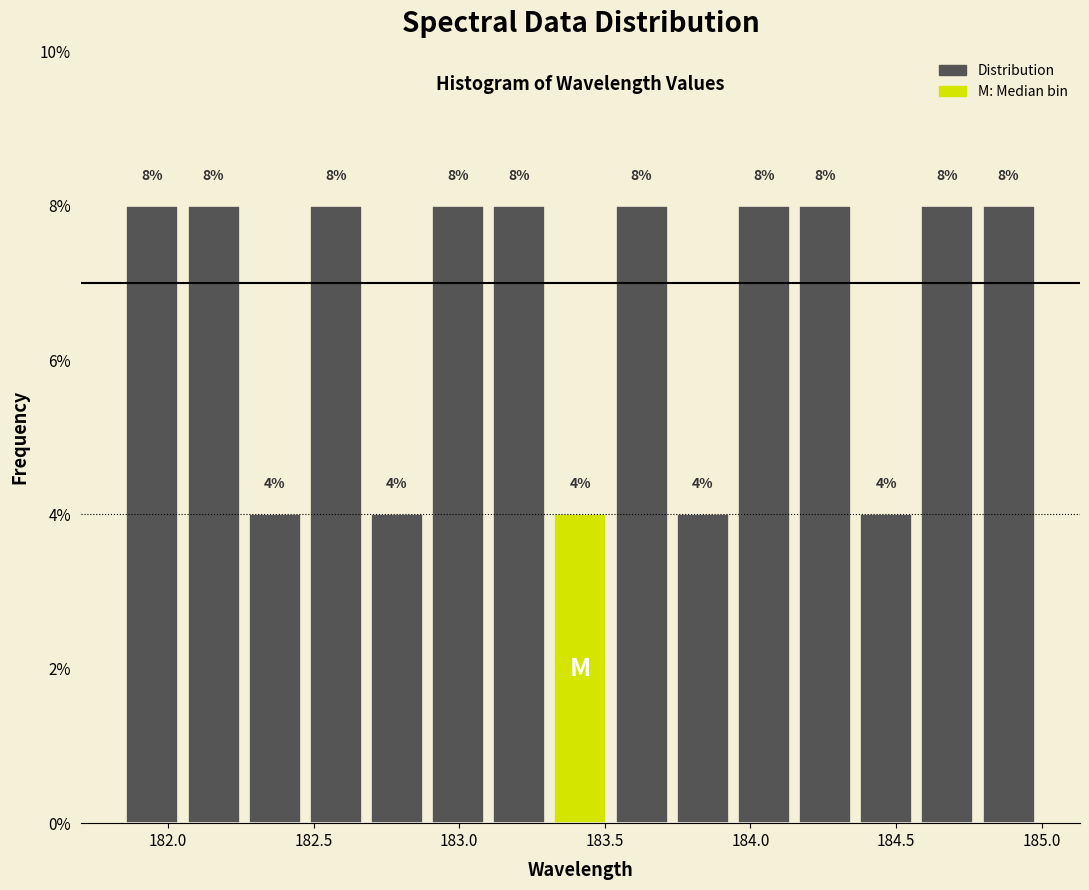

Reading left to right, list every bar in this chart as the range it spans on the x-axis followed by its height. The bar edges are not printed on the chart, so give them approximately, as read against the axis.

181.85 to 182.05: 8
182.05 to 182.25: 8
182.25 to 182.45: 4
182.45 to 182.70: 8
182.70 to 182.90: 4
182.90 to 183.10: 8
183.10 to 183.30: 8
183.30 to 183.50: 4
183.50 to 183.75: 8
183.75 to 183.95: 4
183.95 to 184.15: 8
184.15 to 184.35: 8
184.35 to 184.55: 4
184.55 to 184.80: 8
184.80 to 185.00: 8